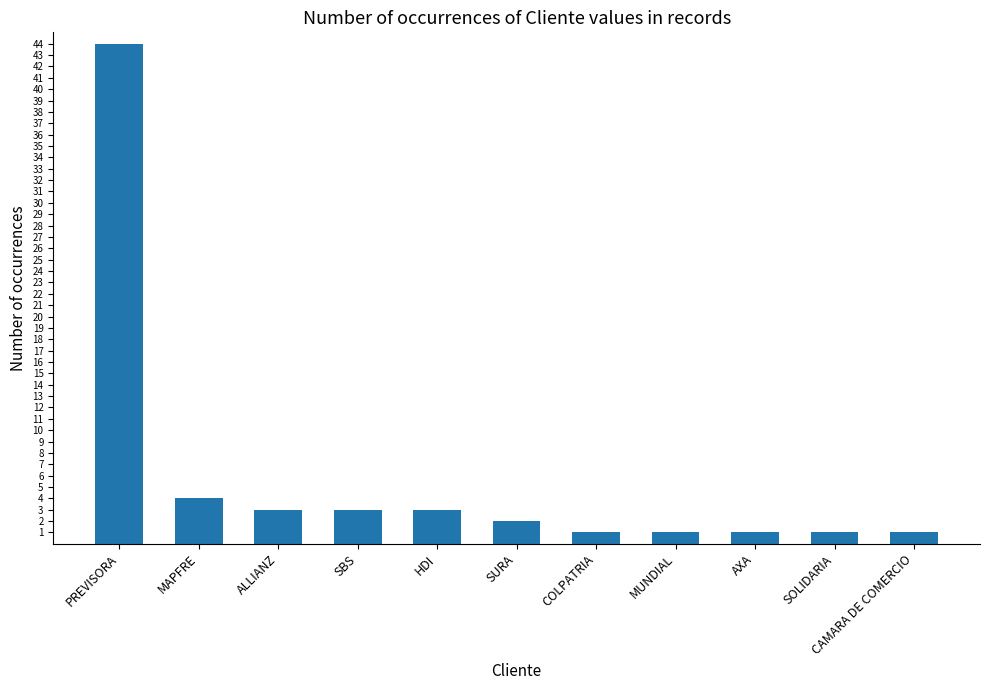

At which category does the chart reach its peak across all series?

PREVISORA